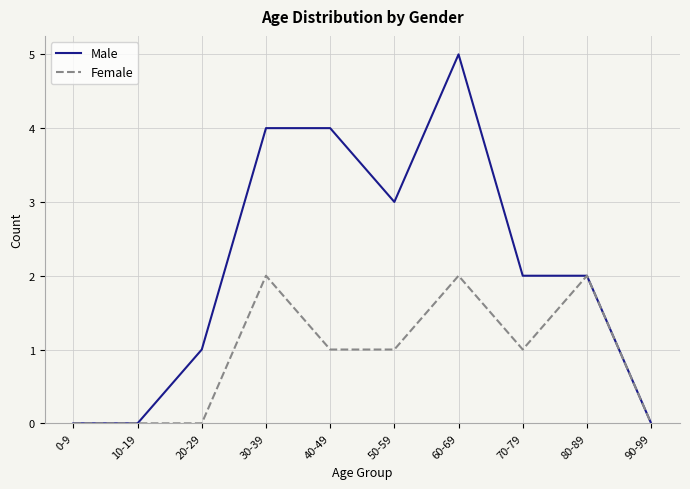

What position from the left is 10-19?

2